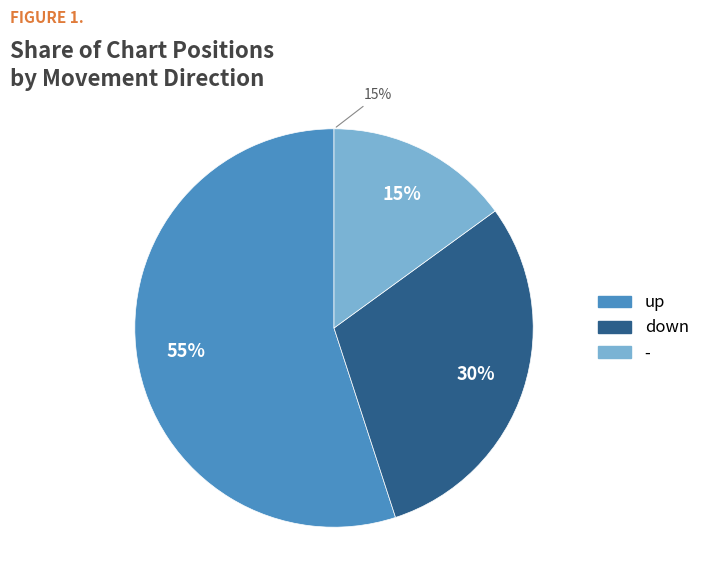

Which category has the biggest portion of the pie?

up